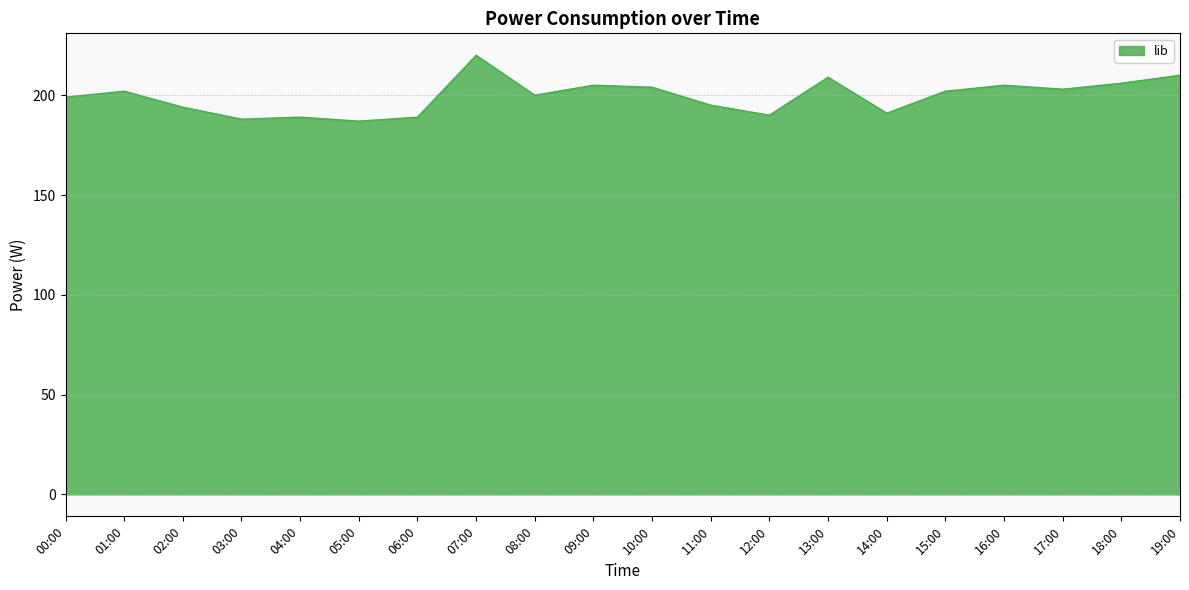

Approximately how many times larger is the value at 13:00 compared to 17:00?

1.0